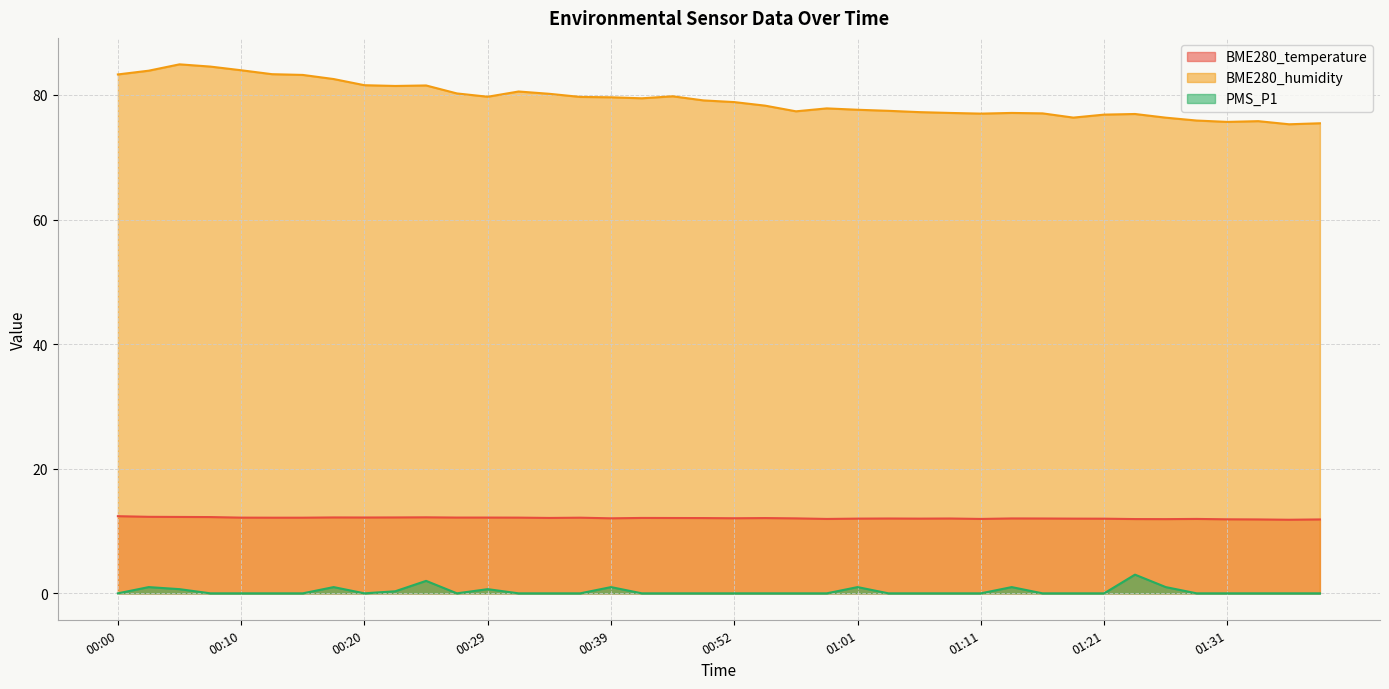

Read the BME280_temperature value at 00:52.

12.1